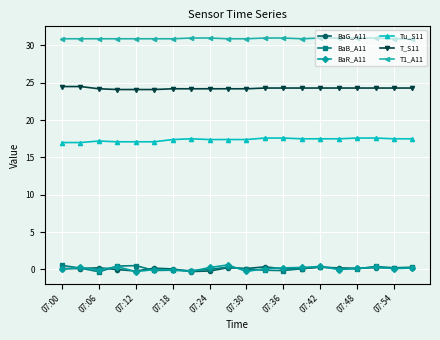

How many lines are shown in the chart?

6